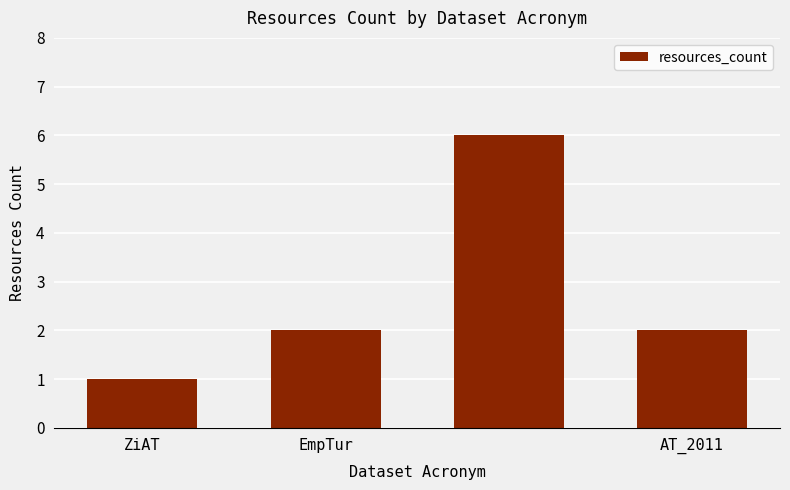

Reading left to right, transcribe all the data shown in this chart.

1	2	6	2